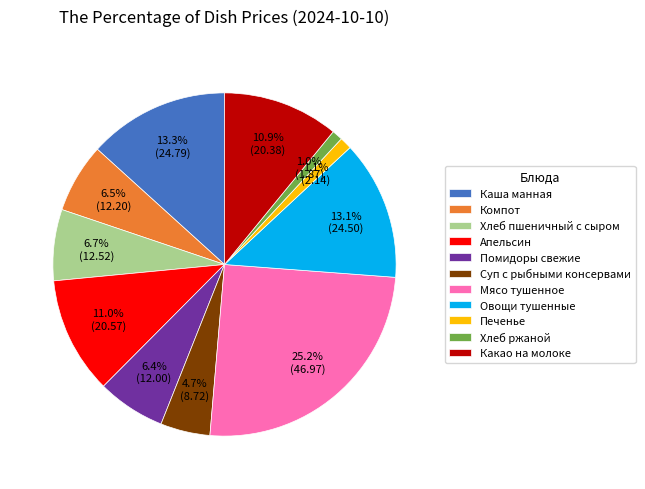

Does any single category account for the majority?

No